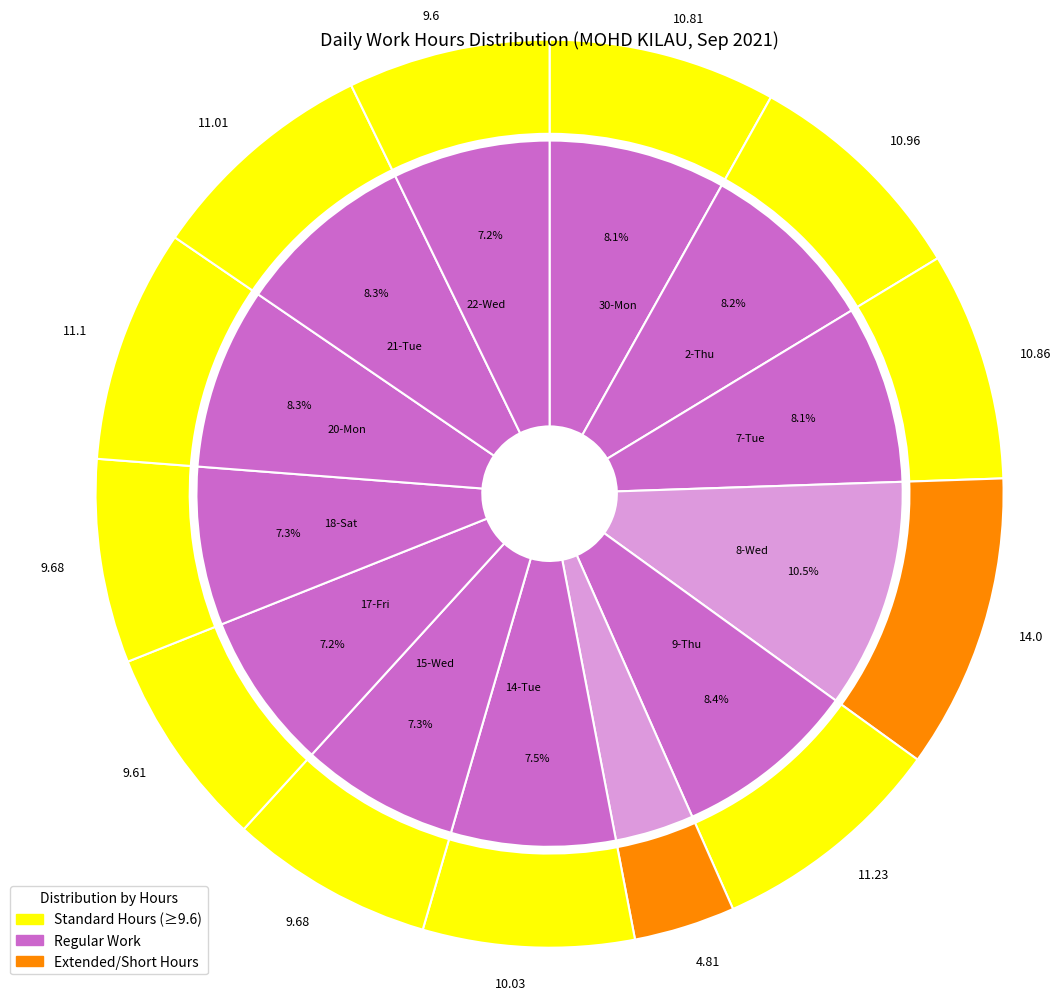

What percentage is the 30-Mon slice, to the nearest percent?

8%